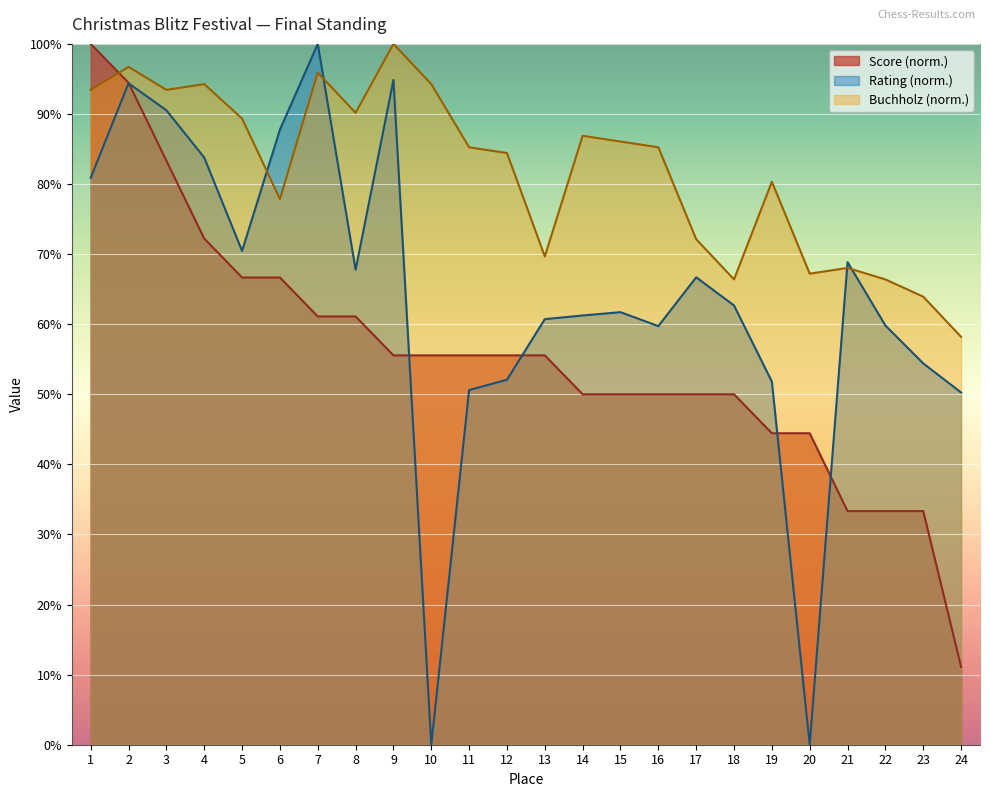

What are all the series names shown in the legend?

Score (norm.), Rating (norm.), Buchholz (norm.)